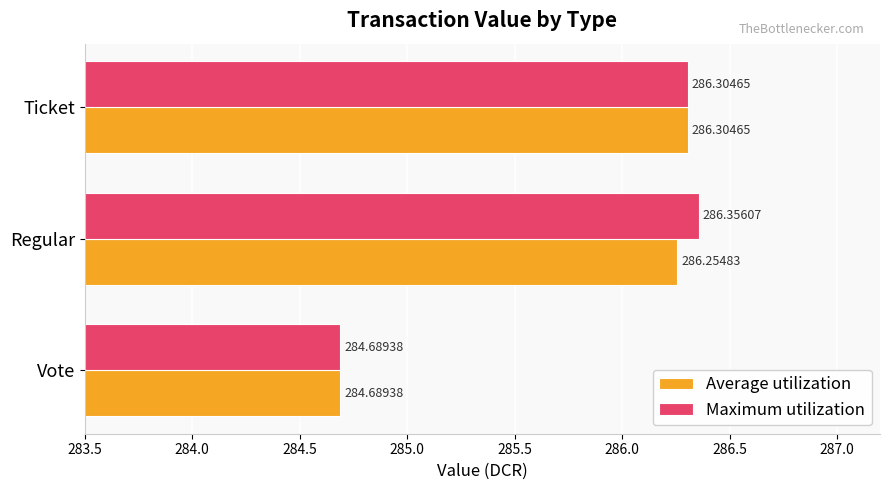

List the series in order of their overall mean, highest first.

Maximum utilization, Average utilization